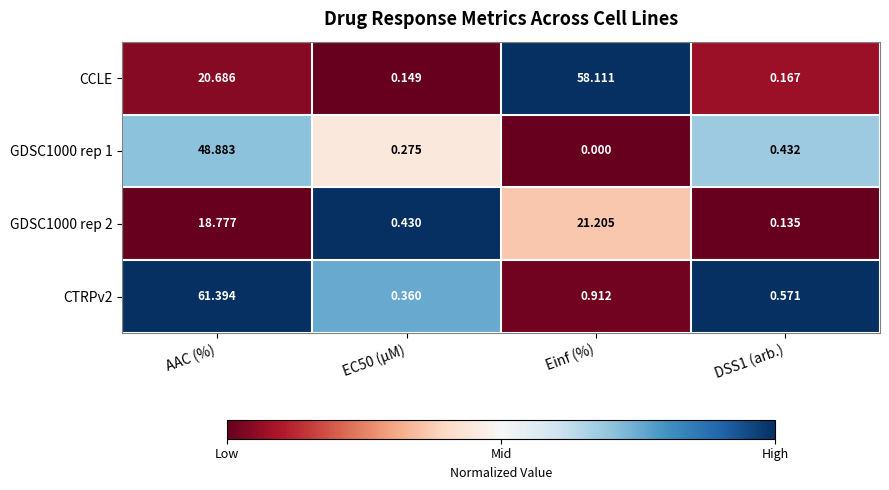

At which label is CCLE closest to 29?

AAC (%)